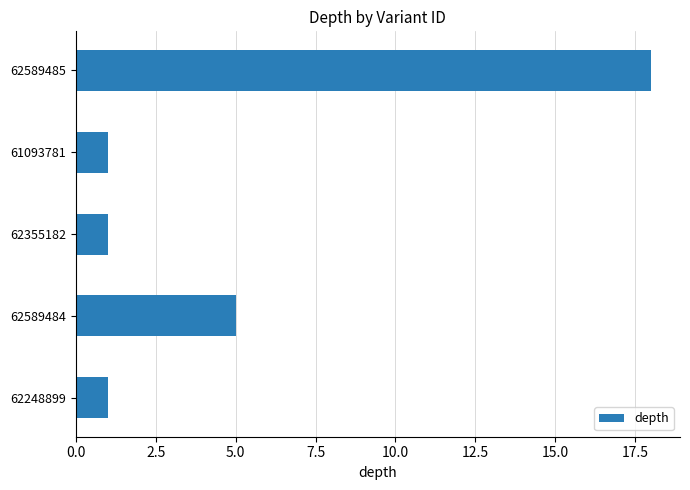

Which has a higher value, 62589484 or 62589485?

62589485